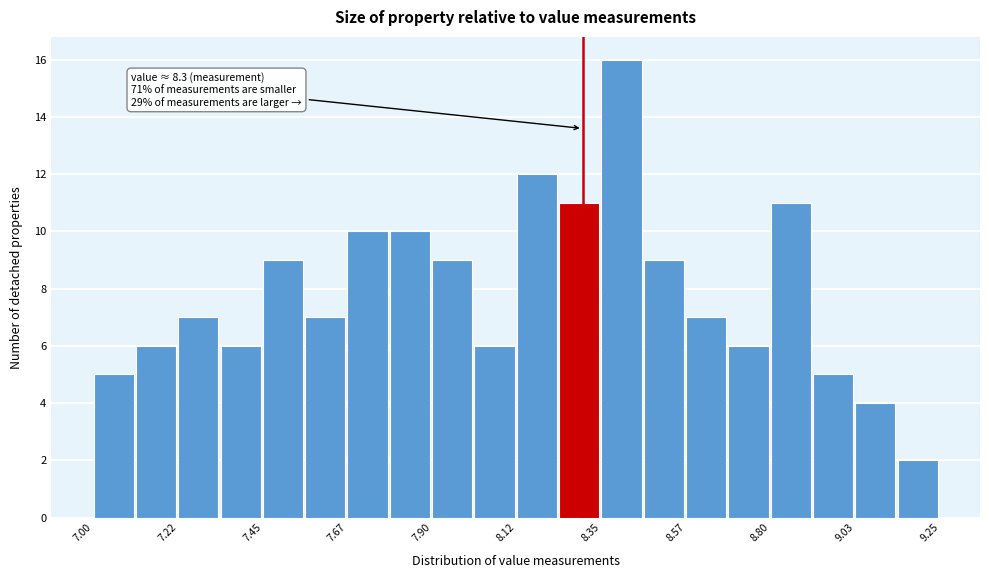

Around what value on the x-axis is the tallest bar? Give the approximate position of its centre, as read against the axis.

8.40